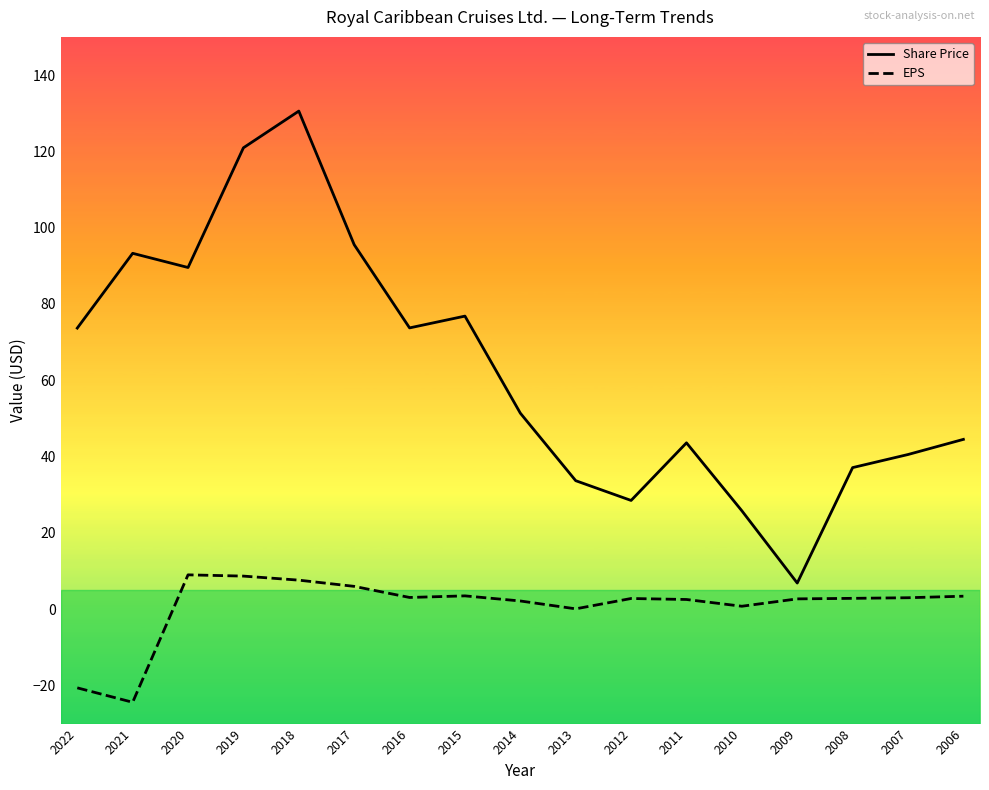

Is the value of EPS at 2019 greater than the value of Share Price at 2013?

No